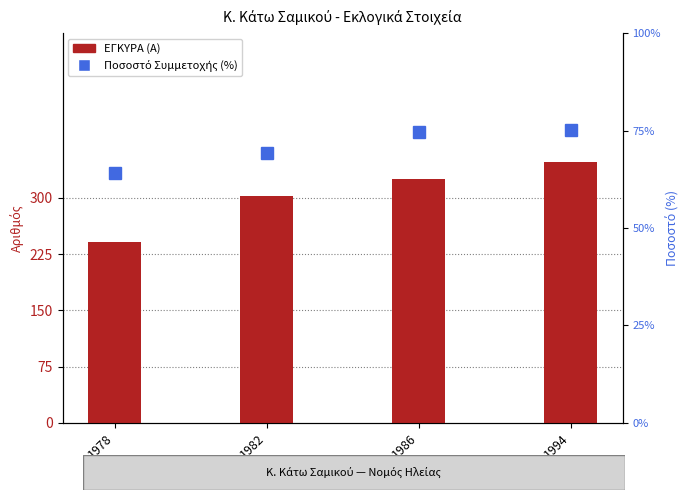

Reading left to right, what are all the values shown in this chart?

ΕΓΚΥΡΑ (Α): 1978=241.0	1982=303.0	1986=325.0	1994=348.0
Ποσοστό Συμμετοχής (%): 1978=64.0	1982=69.2	1986=74.6	1994=75.2